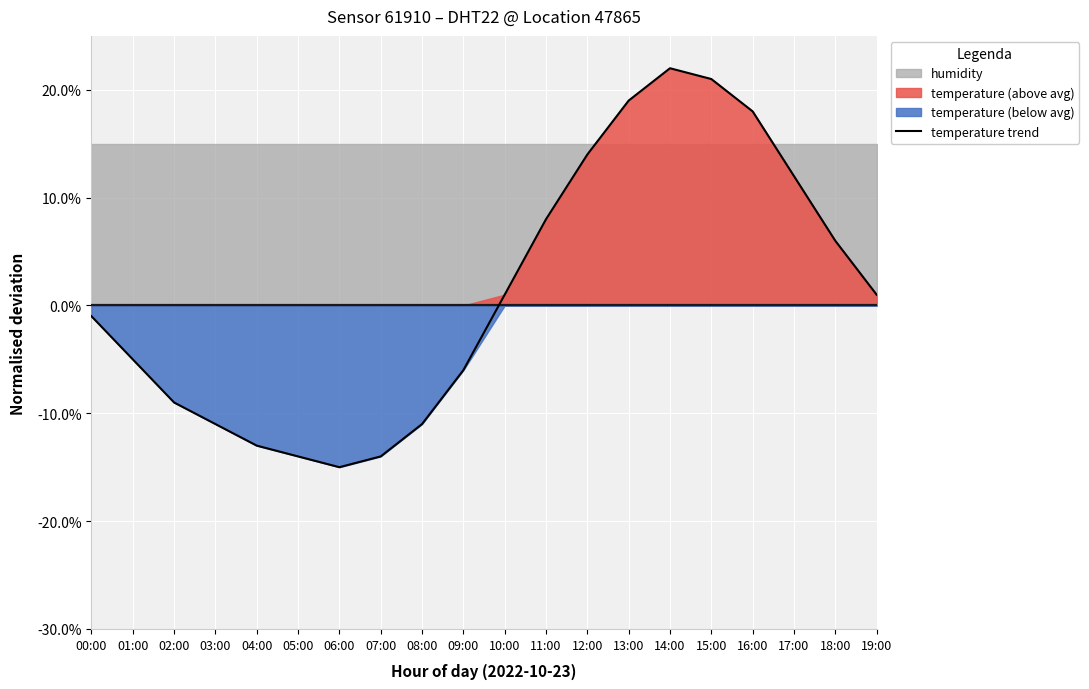

The value at 17:00 is 0.1. True or false?

True